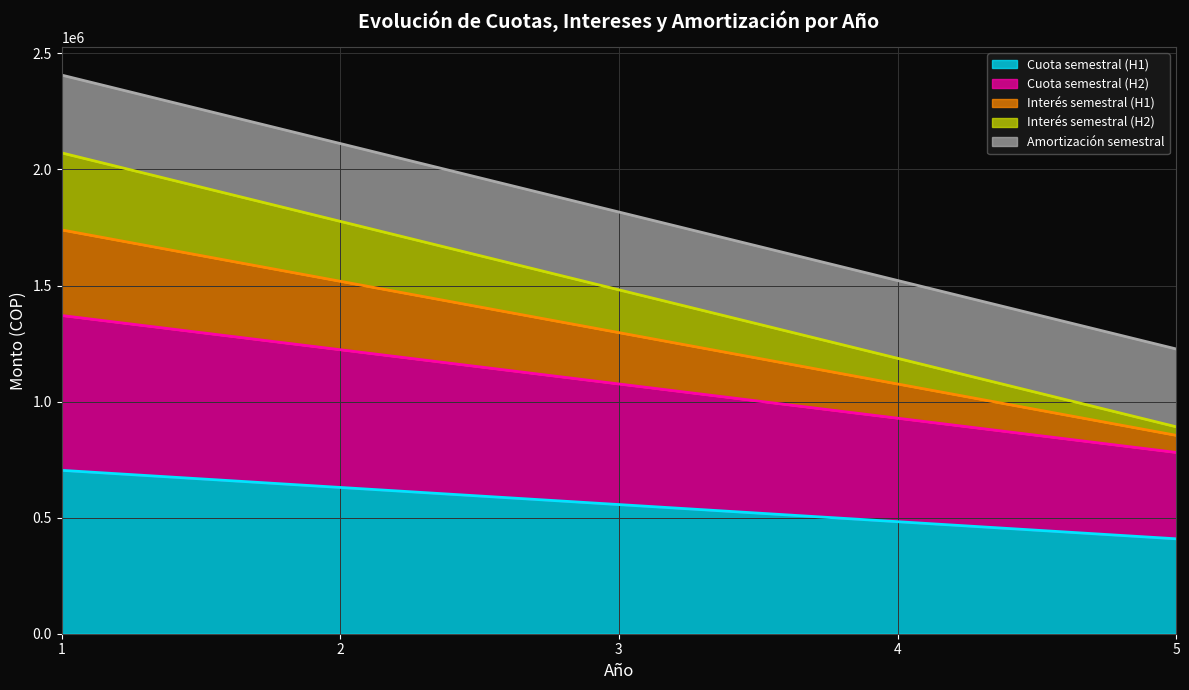

Which category has the lowest value across all series?

5